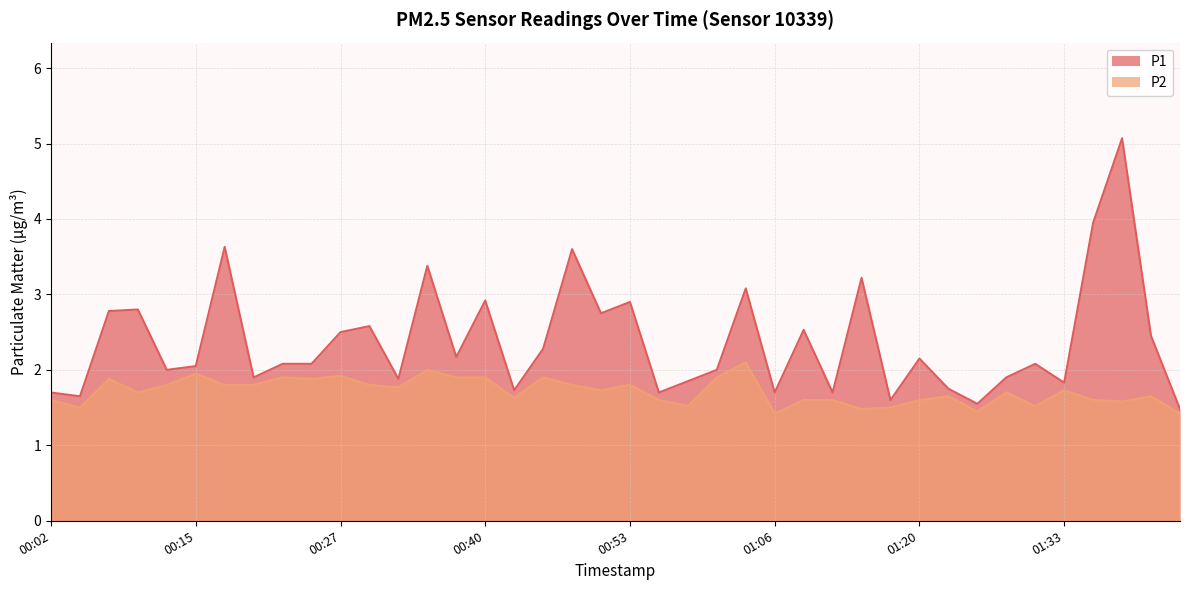

Rank the categories by P1 value from lowest to highest.

01:44, 01:25, 01:17, 00:04, 00:02, 00:56, 01:06, 01:12, 00:43, 01:22, 01:33, 00:58, 00:32, 00:20, 01:28, 00:12, 01:01, 00:15, 00:22, 00:25, 01:31, 01:20, 00:37, 00:45, 01:41, 00:27, 01:09, 00:30, 00:50, 00:07, 00:09, 00:53, 00:40, 01:03, 01:14, 00:35, 00:48, 00:17, 01:36, 01:38